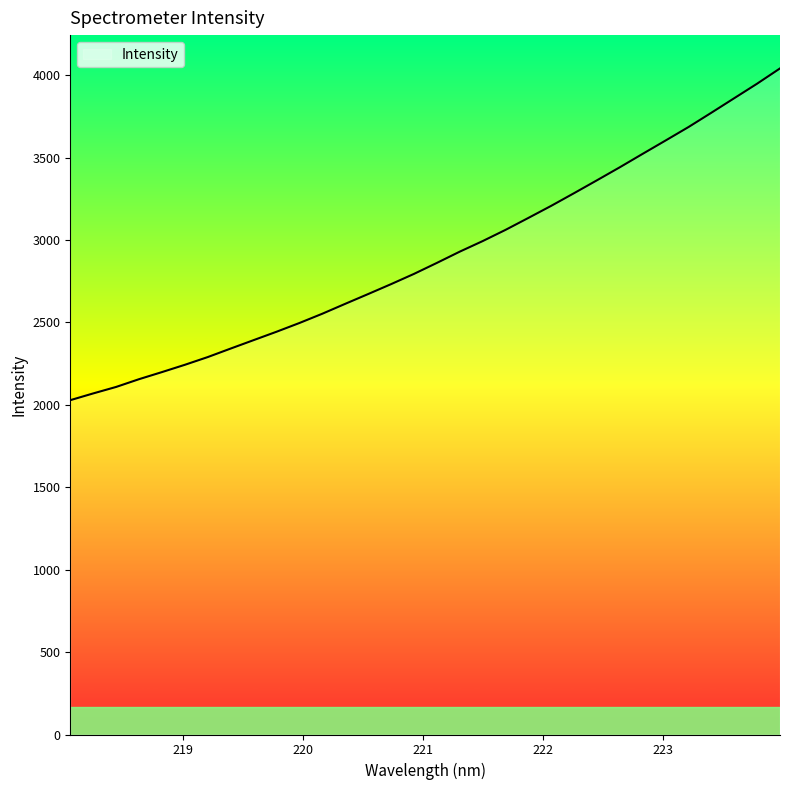

What is the greatest value displayed?

4040.6